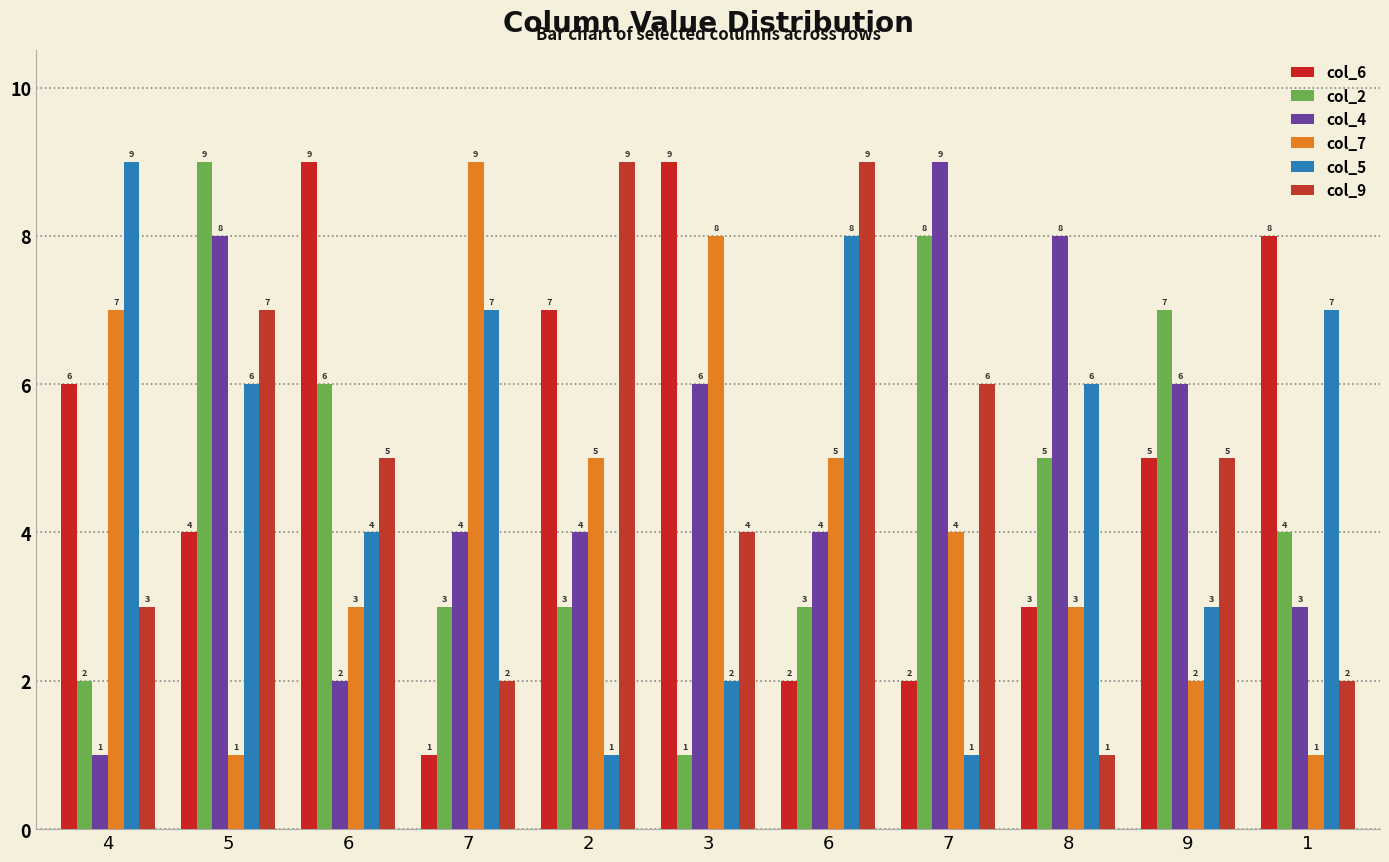

What are all the series names shown in the legend?

col_6, col_2, col_4, col_7, col_5, col_9